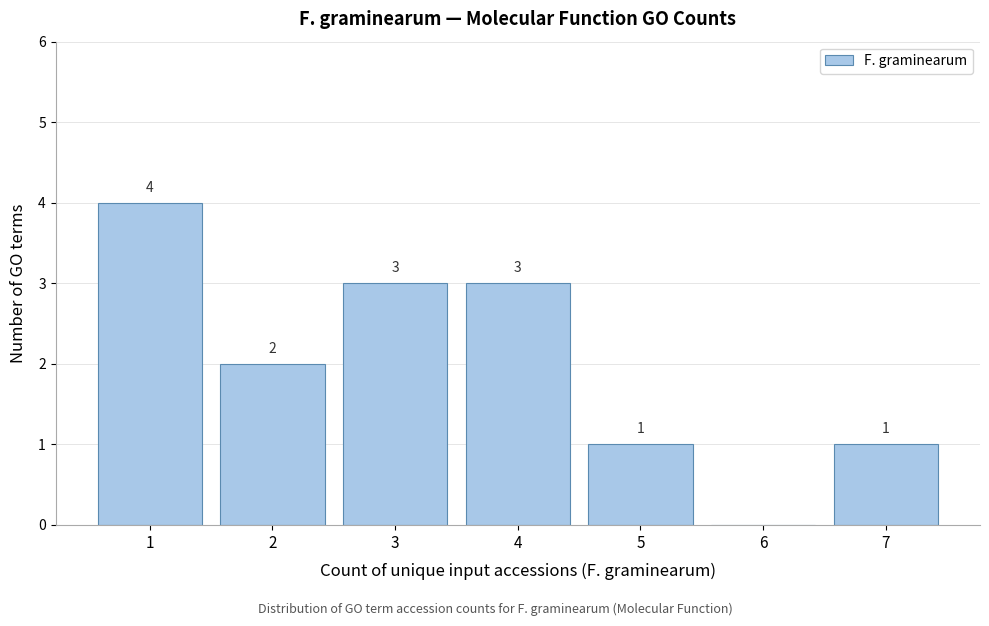

Reading right to left, transcribe all the data shown in this chart.

7=1	6=0	5=1	4=3	3=3	2=2	1=4